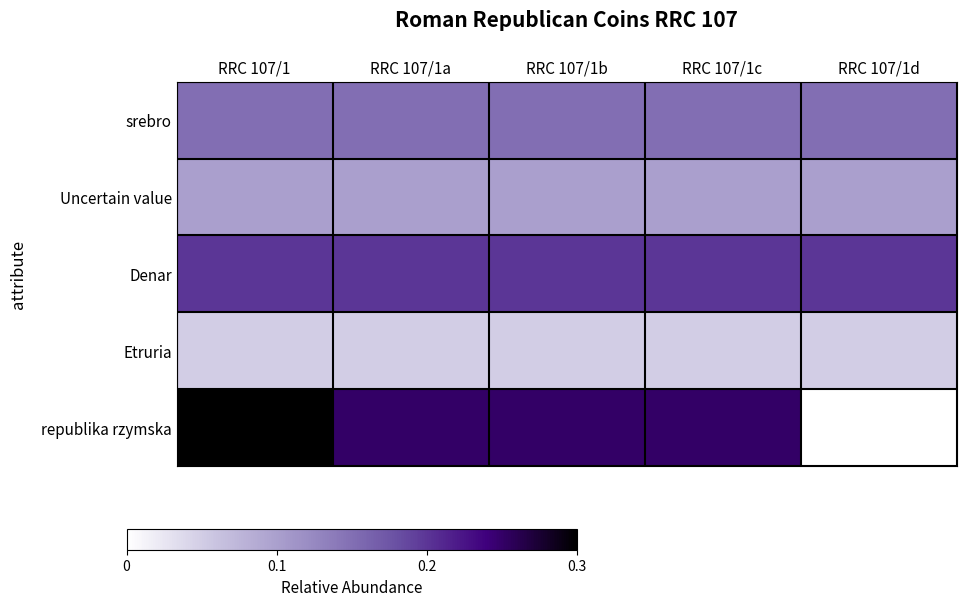

Between RRC 107/1 and RRC 107/1c, which series saw the biggest shift?

republika rzymska